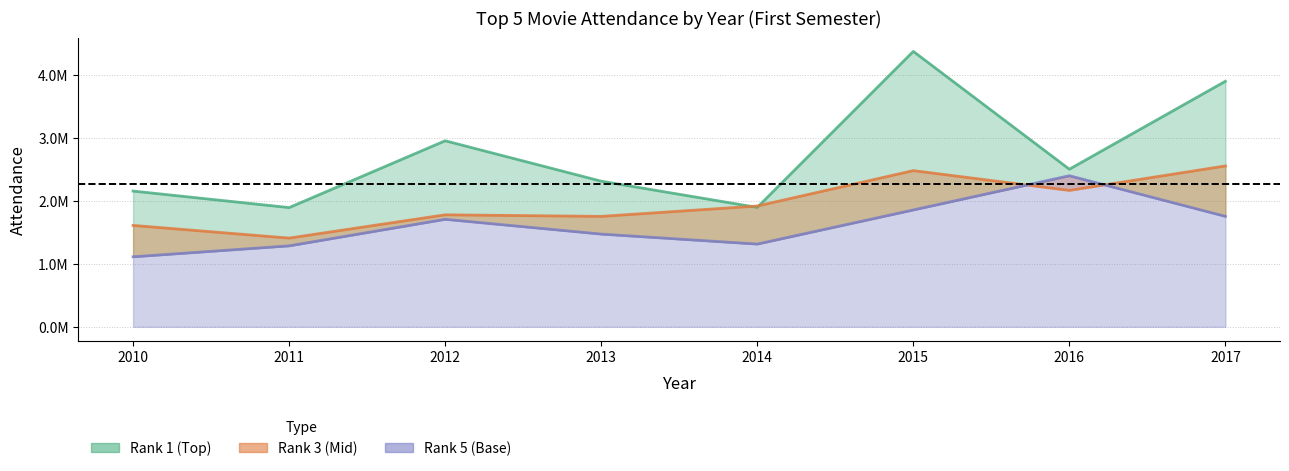

True or false: Rank 1 Attendance has a value of 1894025 at 2011.

True